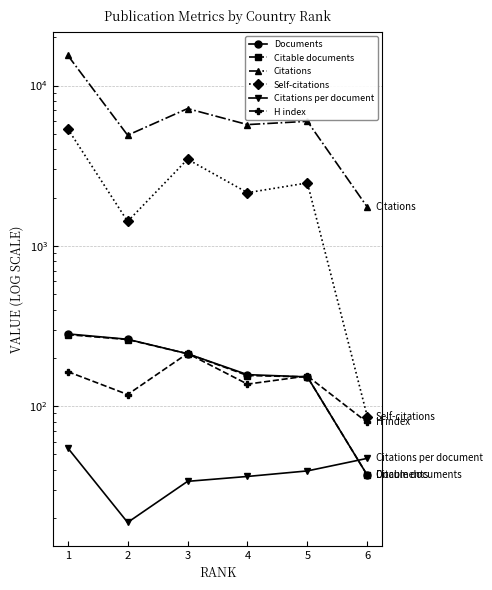

Where does the H index series first go above 154?

1